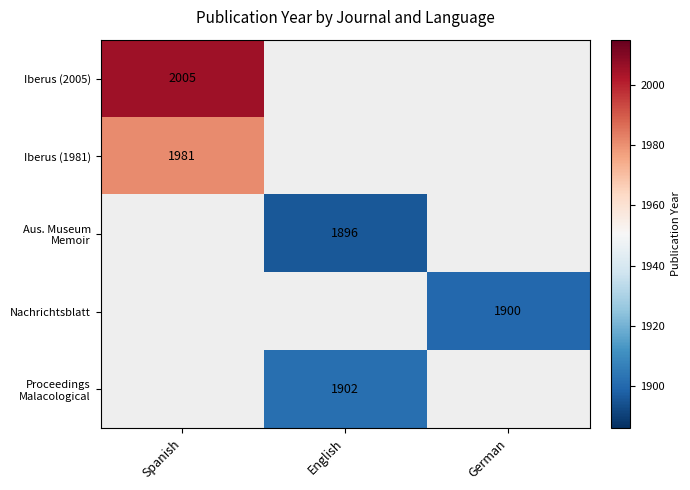

The value of Iberus (2005) at Spanish is 2005.0. True or false?

True